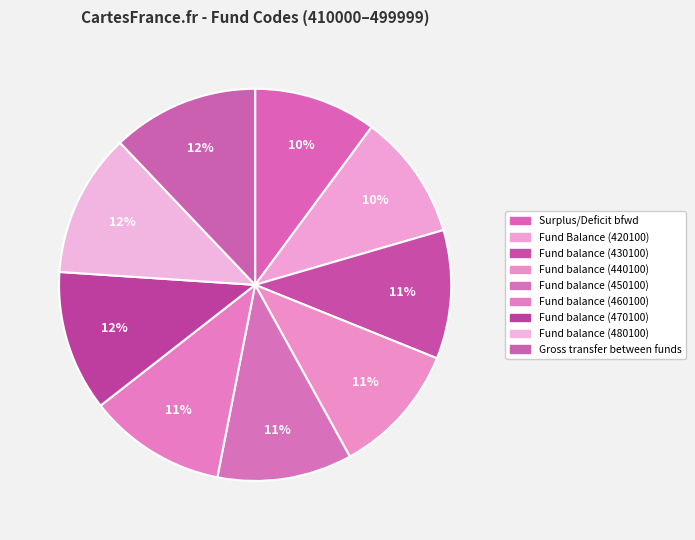

How many segments does this pie chart have?

9